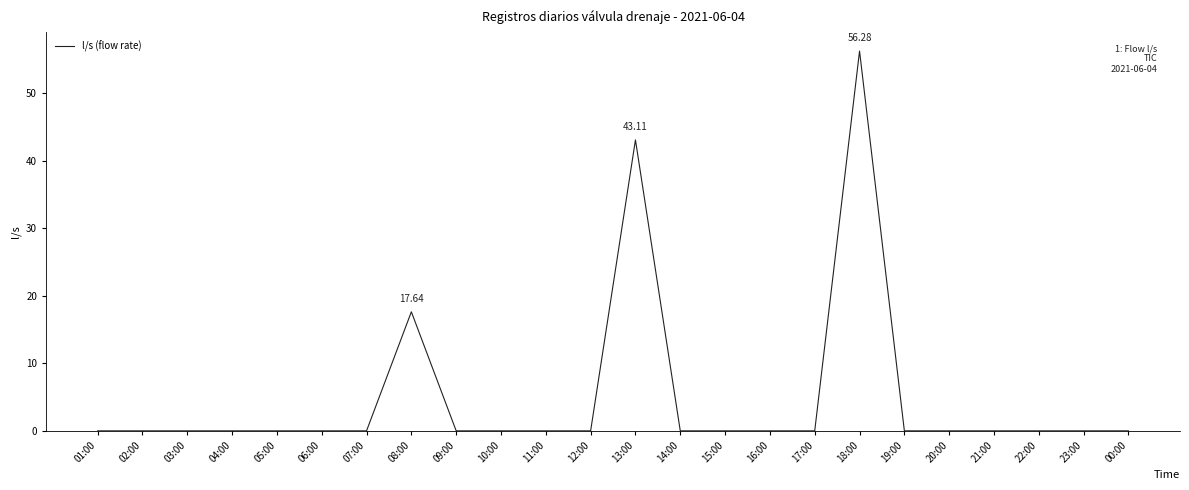

How many lines are shown in the chart?

1